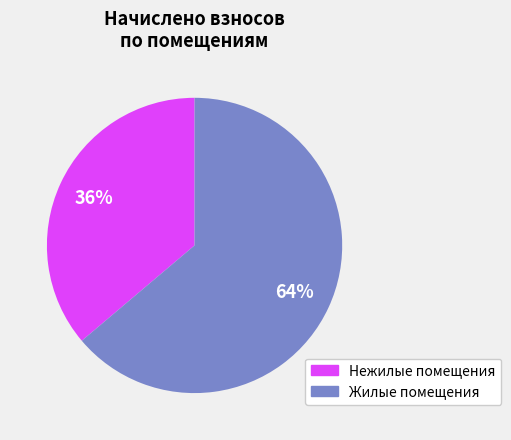

To the nearest percent, what is the average slice percentage?

50%